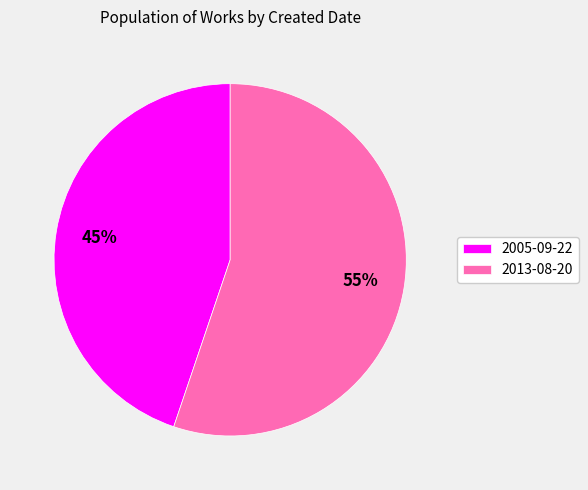

Rank the categories by value from lowest to highest.

2005-09-22, 2013-08-20